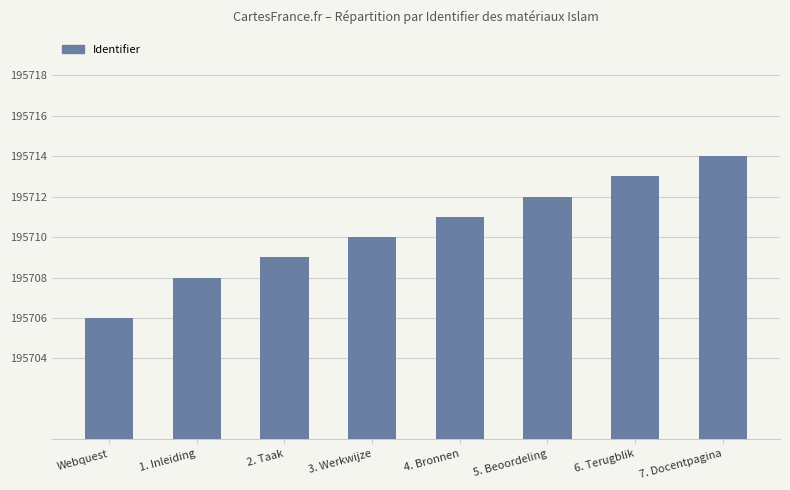

At which label is the value closest to 195710?

3. Werkwijze